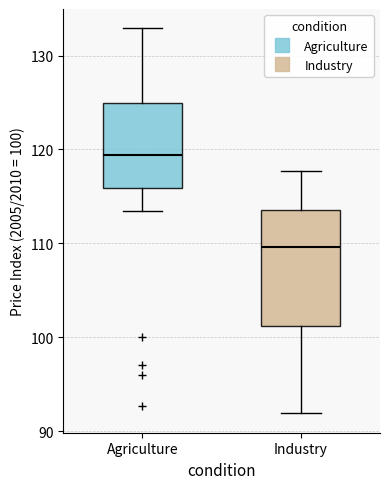

Which box's median line is the highest?

Agriculture